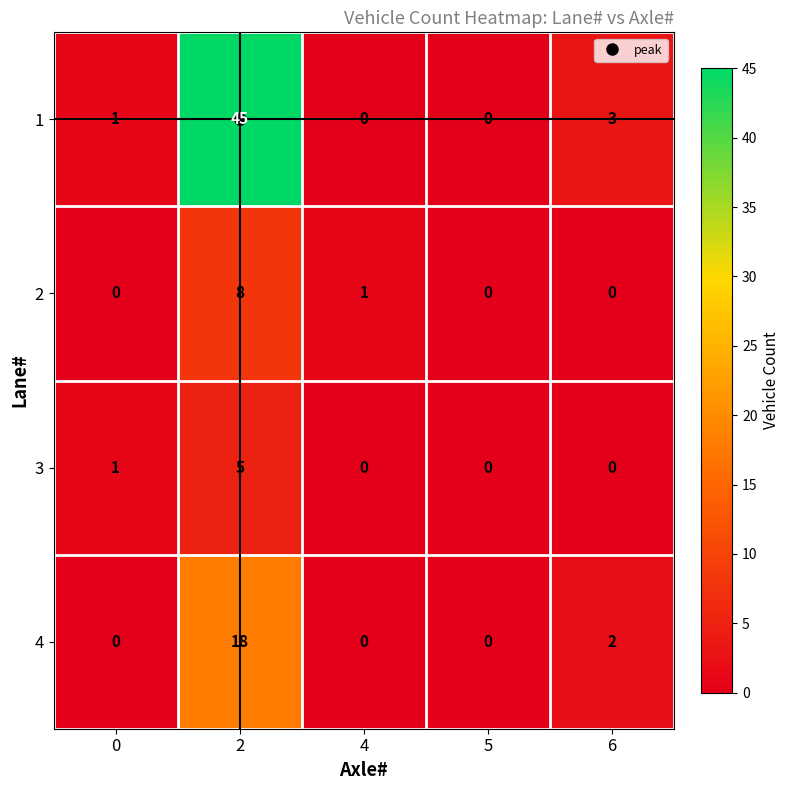

What is the difference between the 3 values at 0 and 2?

4